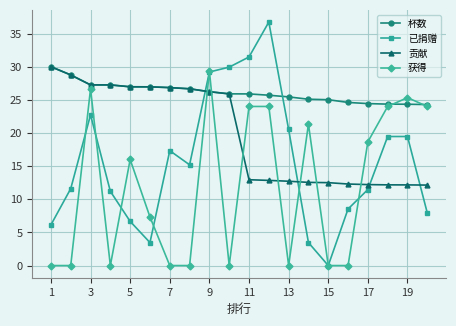

What is the value of the 贡献 point at the 14th from the left?

12.5